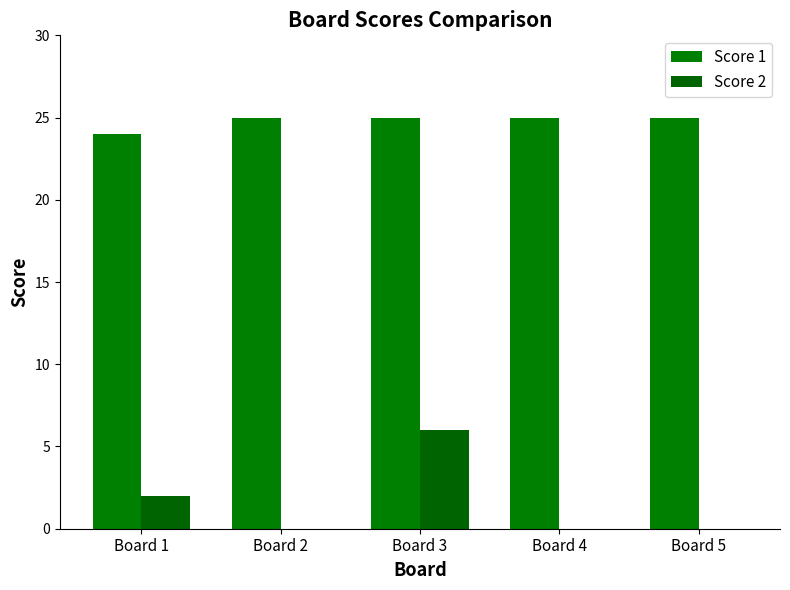

The value of Score 1 at Board 4 is 39. True or false?

False